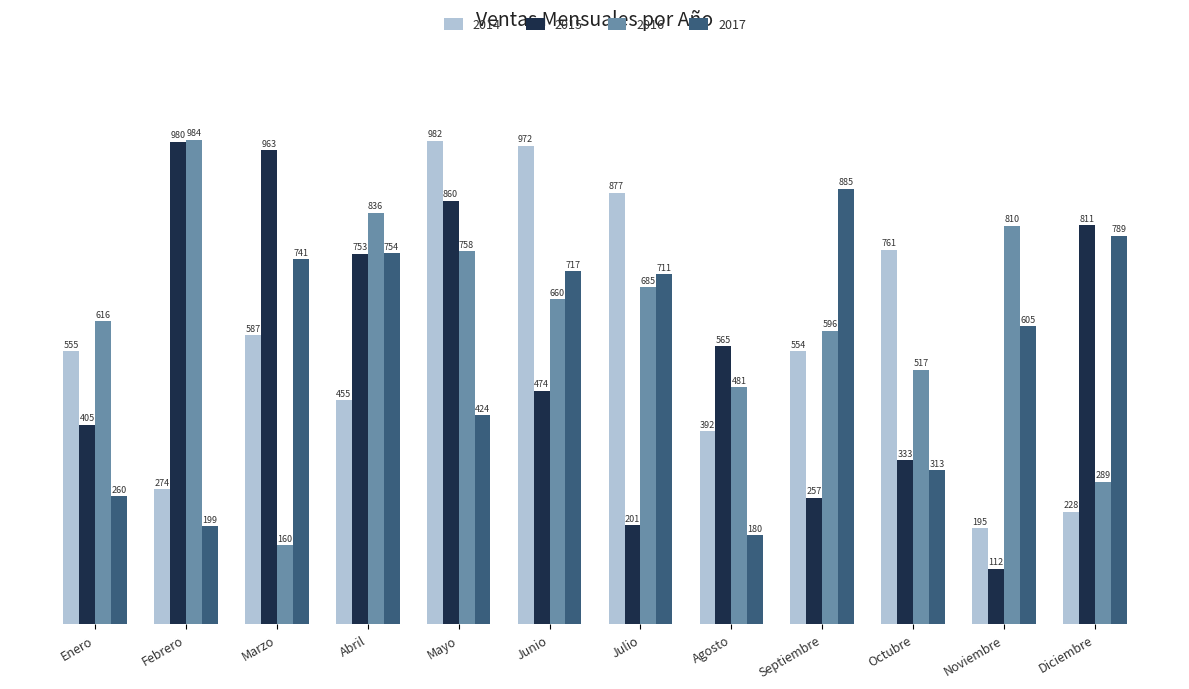

What are all the series names shown in the legend?

2014, 2015, 2016, 2017